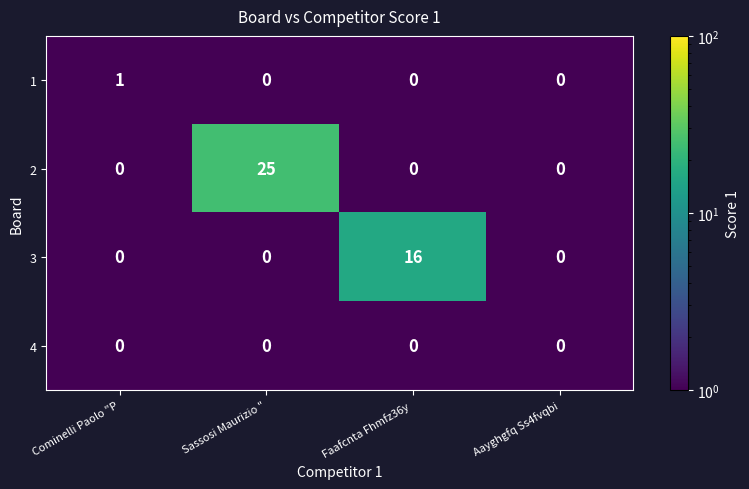

What is the greatest value displayed?

25